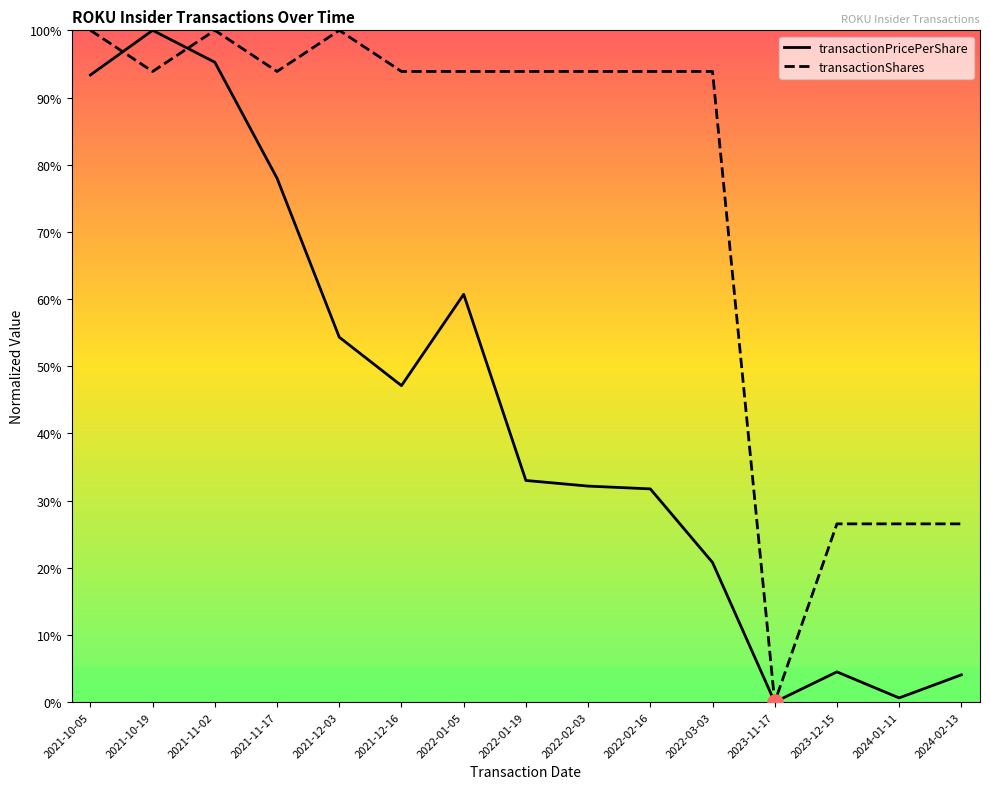

What is the total value across all series at 2021-11-17?

171.9